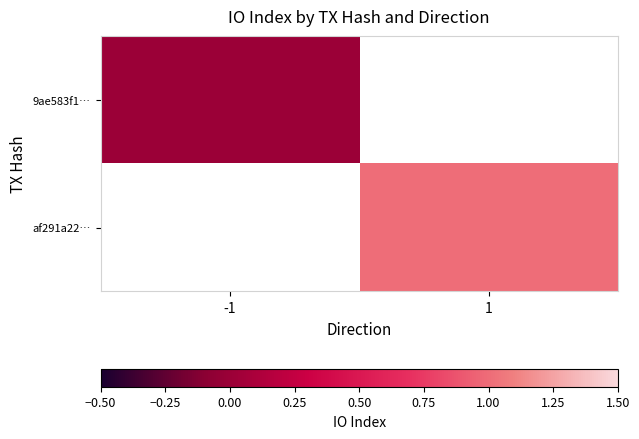

True or false: 9ae583f1… has a value of 0.0 at -1.

True